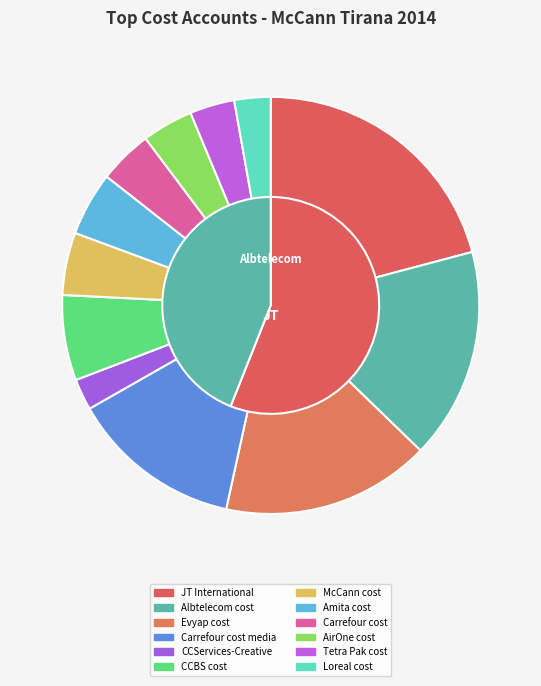

What is the change in value from JT International to McCann cost?

-11465170.3